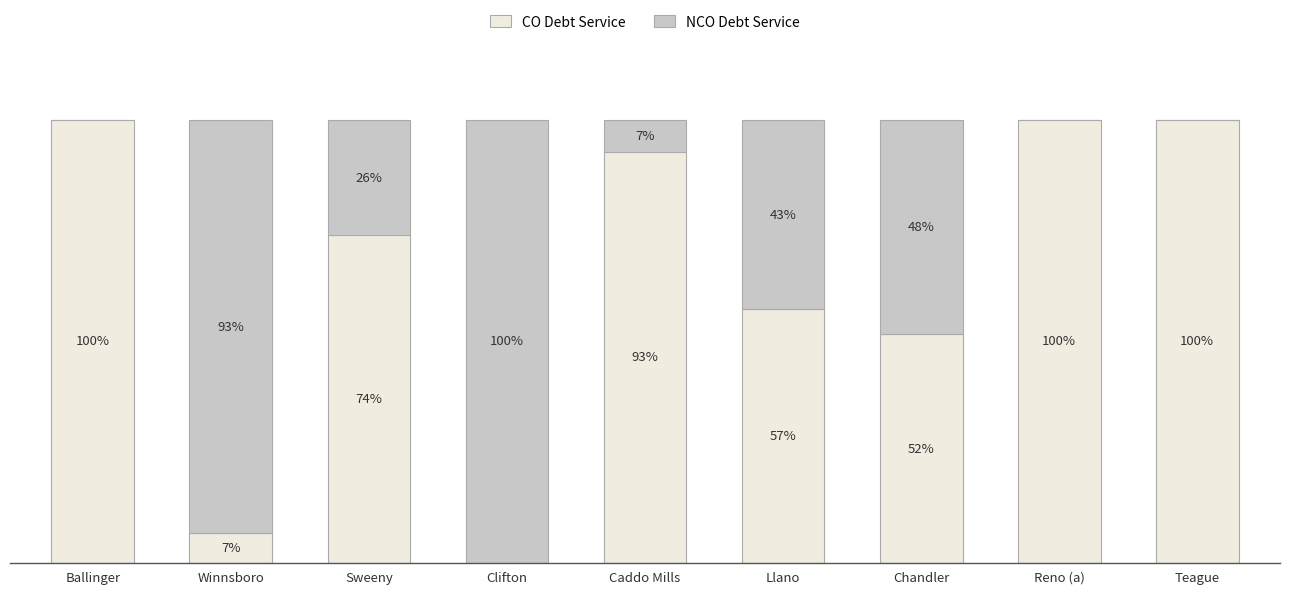

At which label is CO Debt Service closest to 50?

Chandler